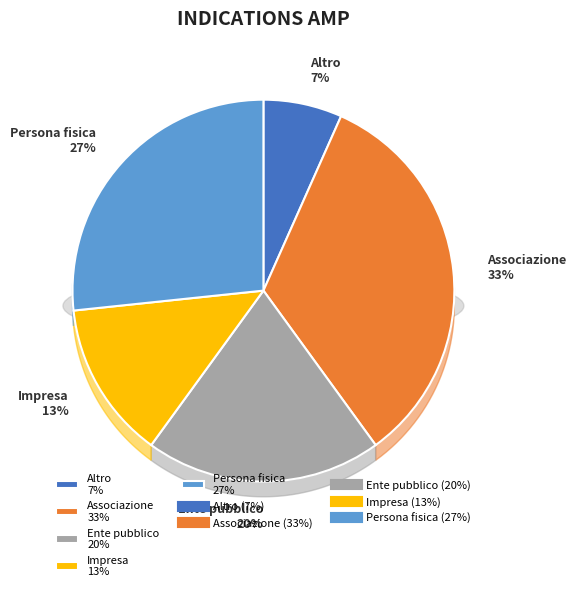

Between Impresa and Associazione, which is larger?

Associazione